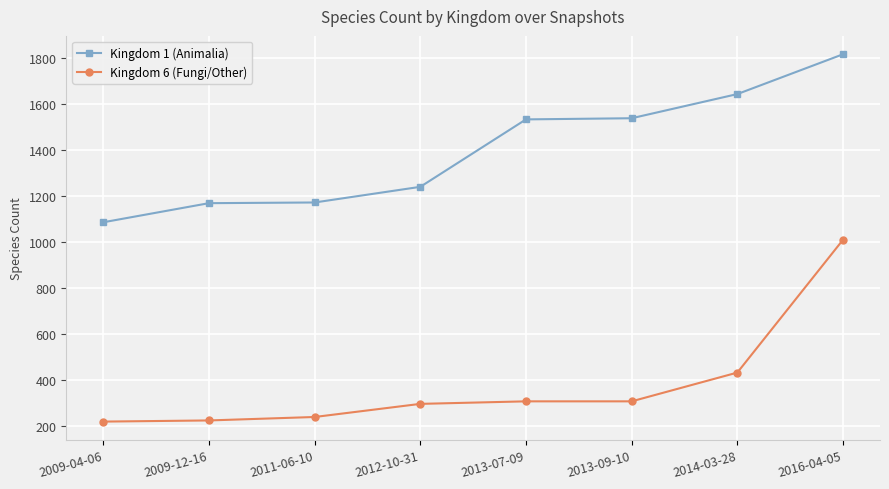

The Kingdom 1 (Animalia) series shows 2946 at 2016-04-05. True or false?

False